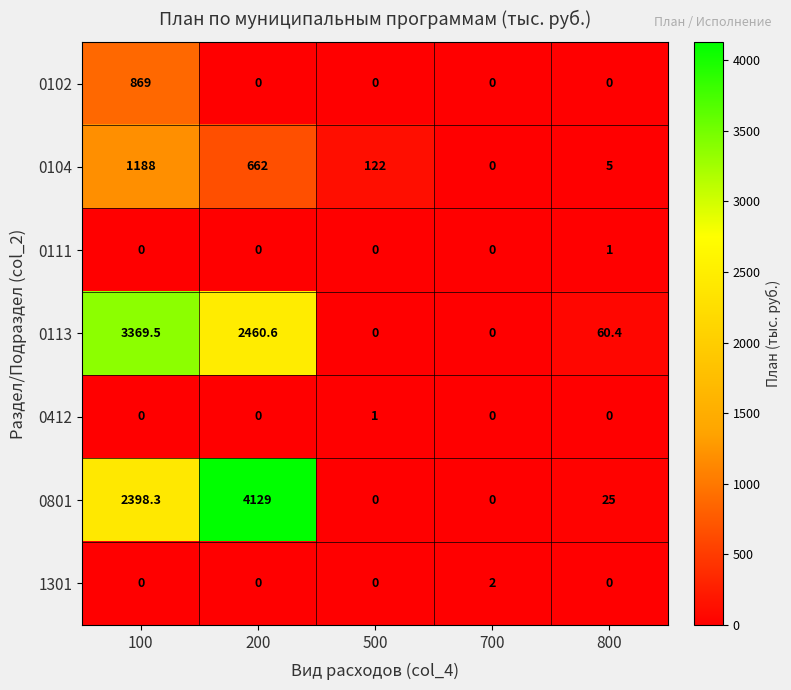

What value does the 0104 series have at 200?

662.0